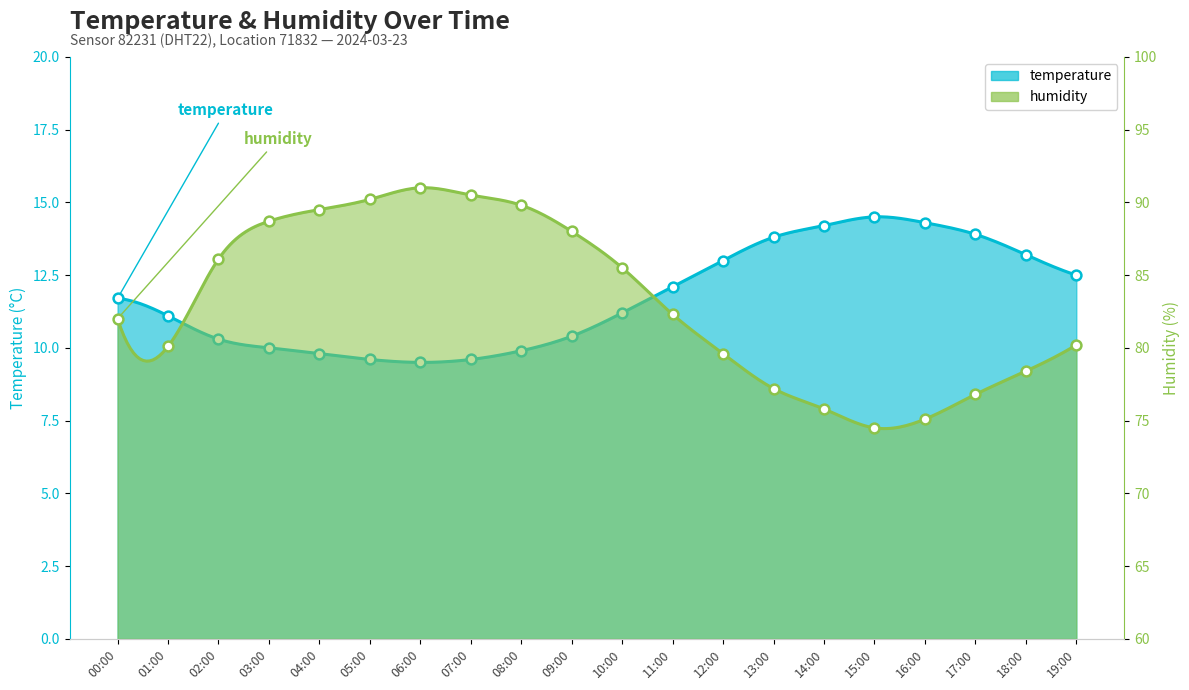

Which series has the widest spread of Y values?

humidity